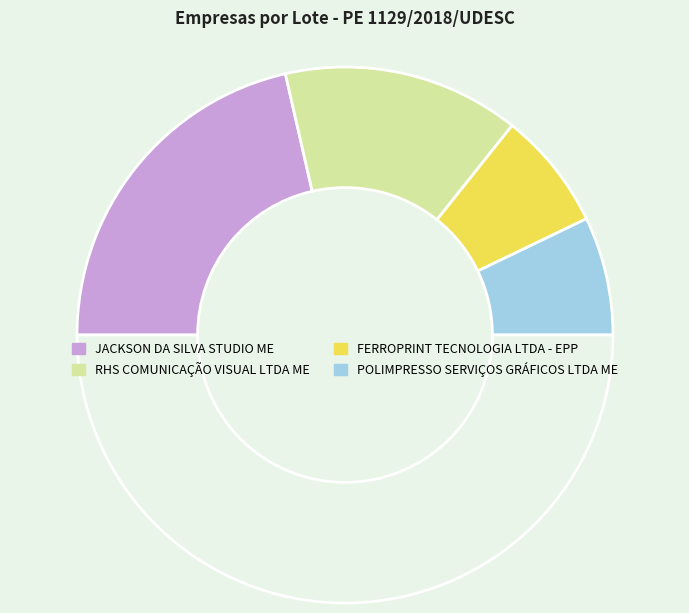

How many segments does this pie chart have?

5